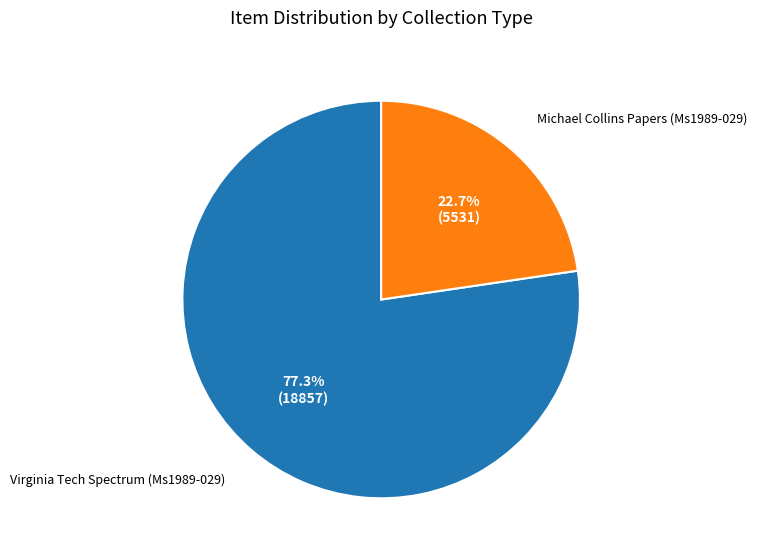

To the nearest percent, what is the difference between the Michael Collins Papers (Ms1989-029) and Virginia Tech Spectrum (Ms1989-029) slice percentages?

55%